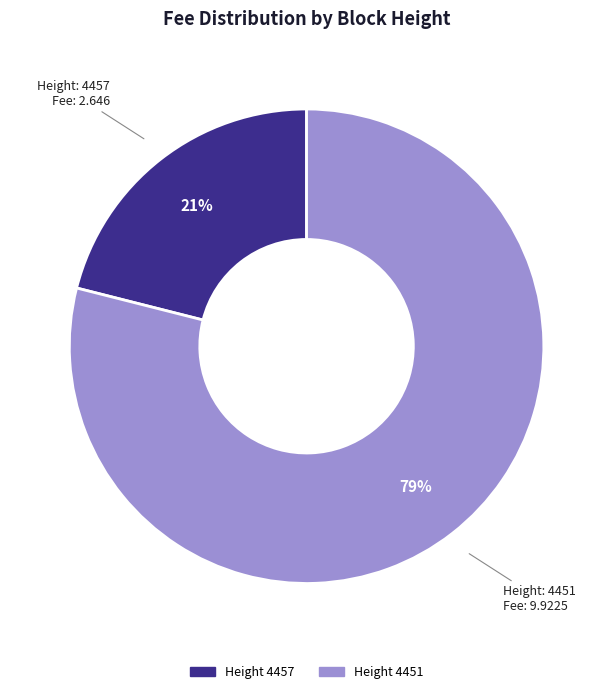

How many segments does this pie chart have?

2